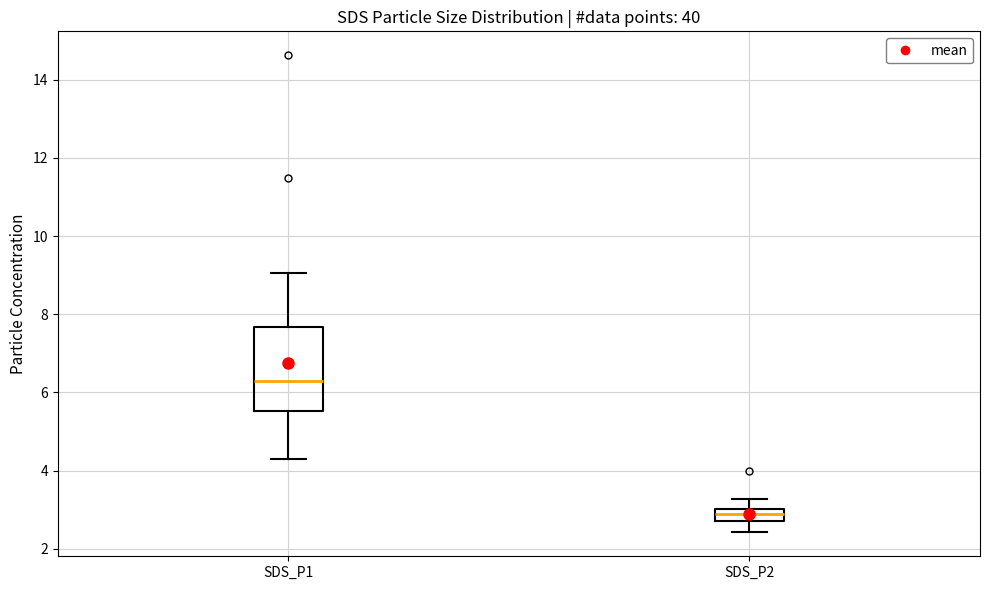

Which box's median line is the lowest?

SDS_P2